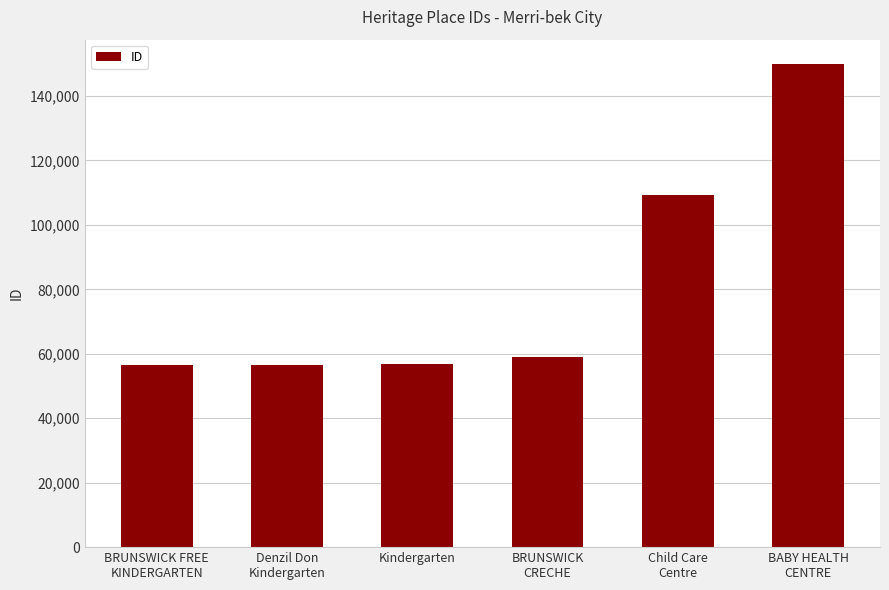

Does the chart contain stacked bars?

No